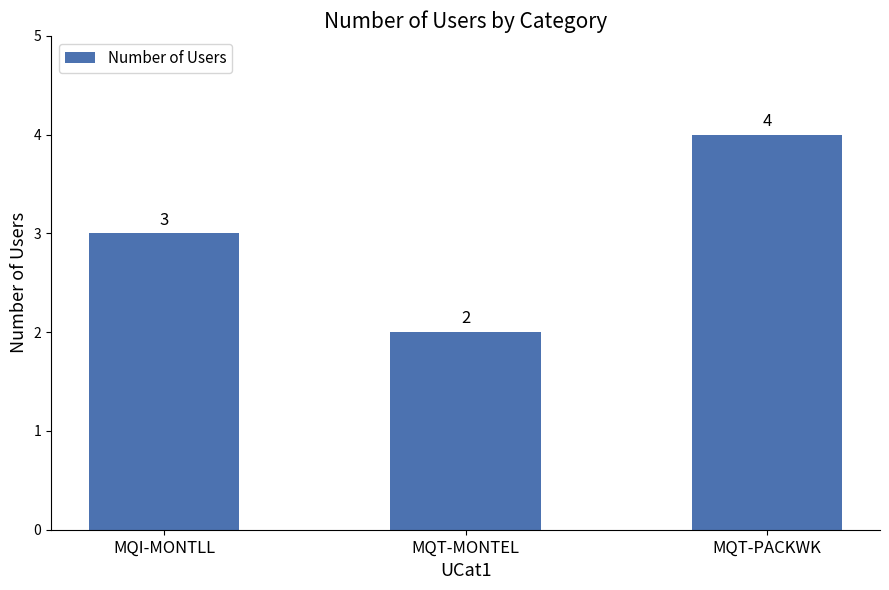

What is the sum of all values?

9